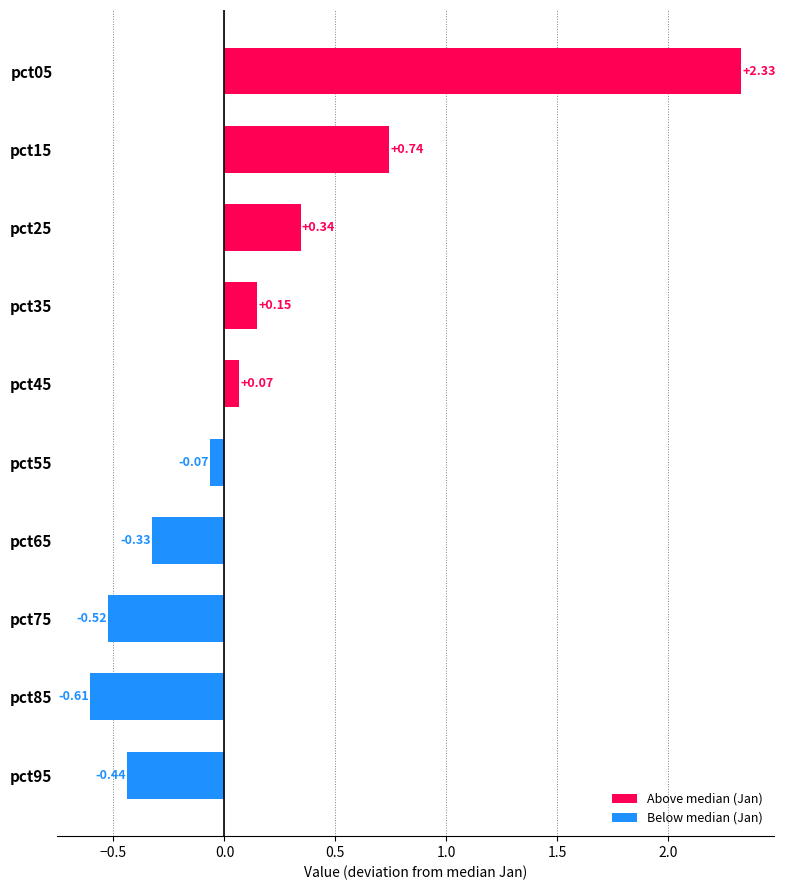

What is the change in value from pct05 to pct75?

-2.9